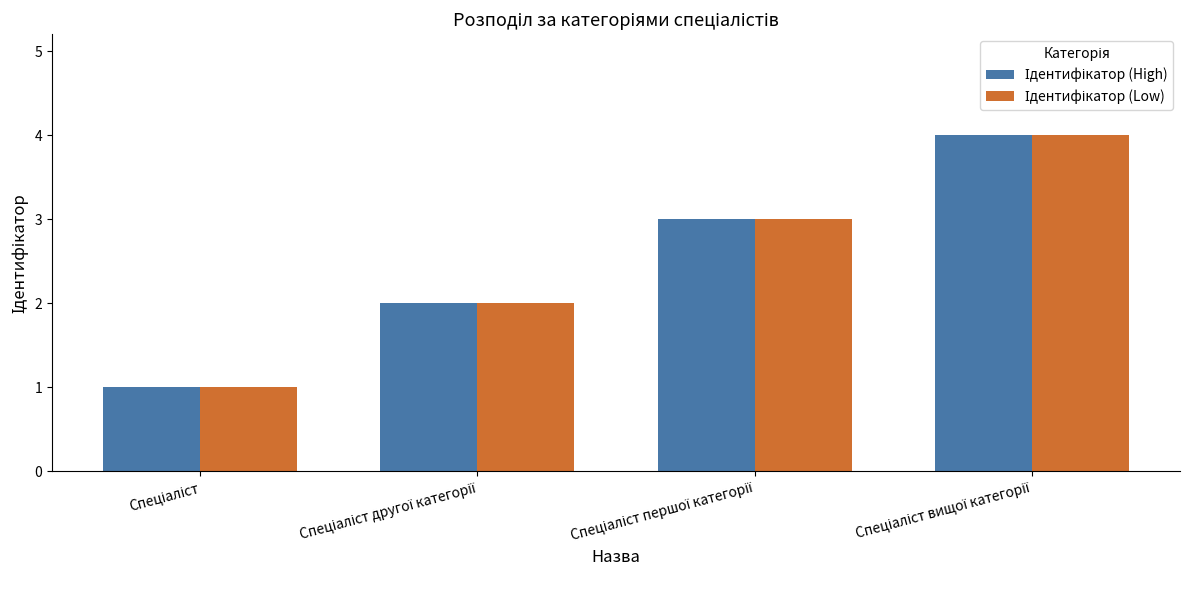

How many bars are there in each group?

2